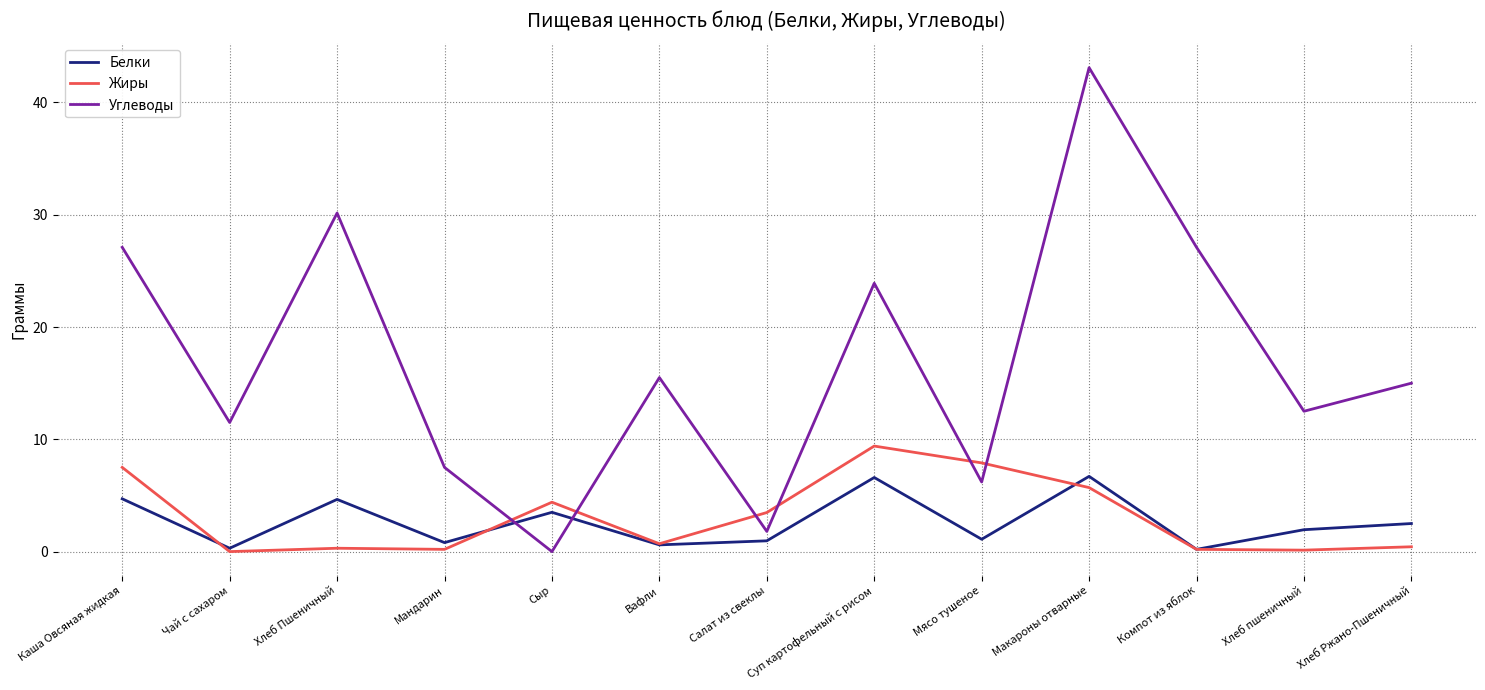

Which series ends up on top after the final intersection of Жиры and Белки?

Белки